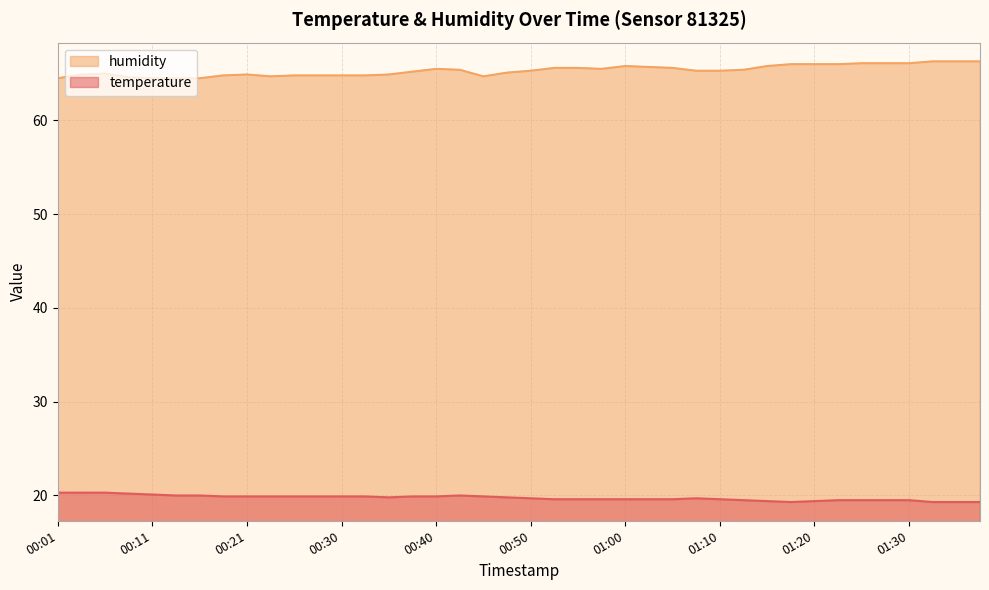

Which series changed the most between 00:55 and 01:12?

humidity